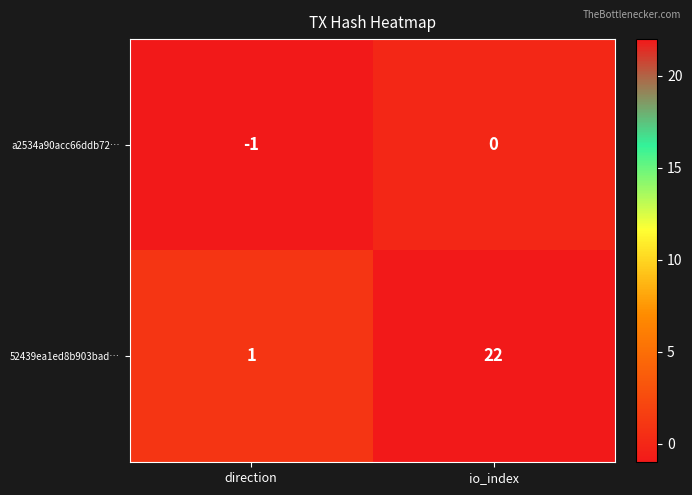

At how many categories does at least one series exceed 5?

1